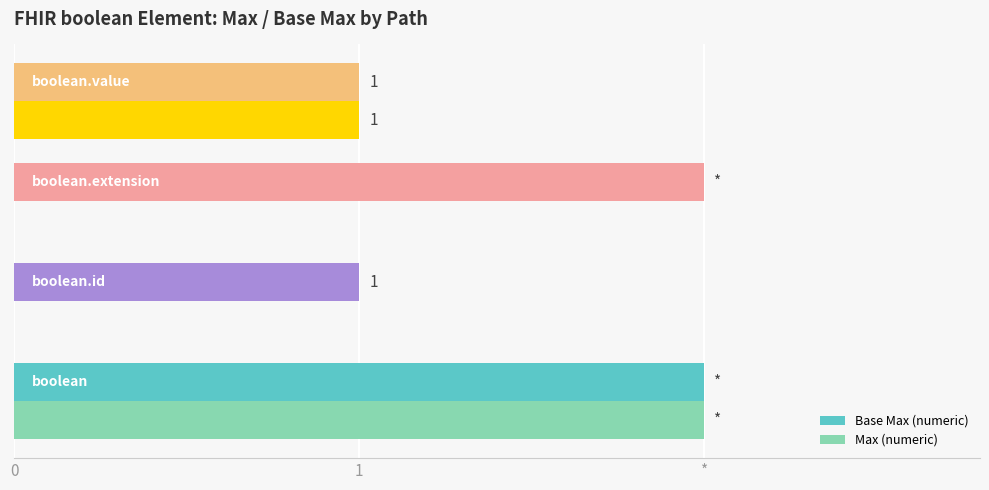

What are all the series names shown in the legend?

Base Max (numeric), Max (numeric)